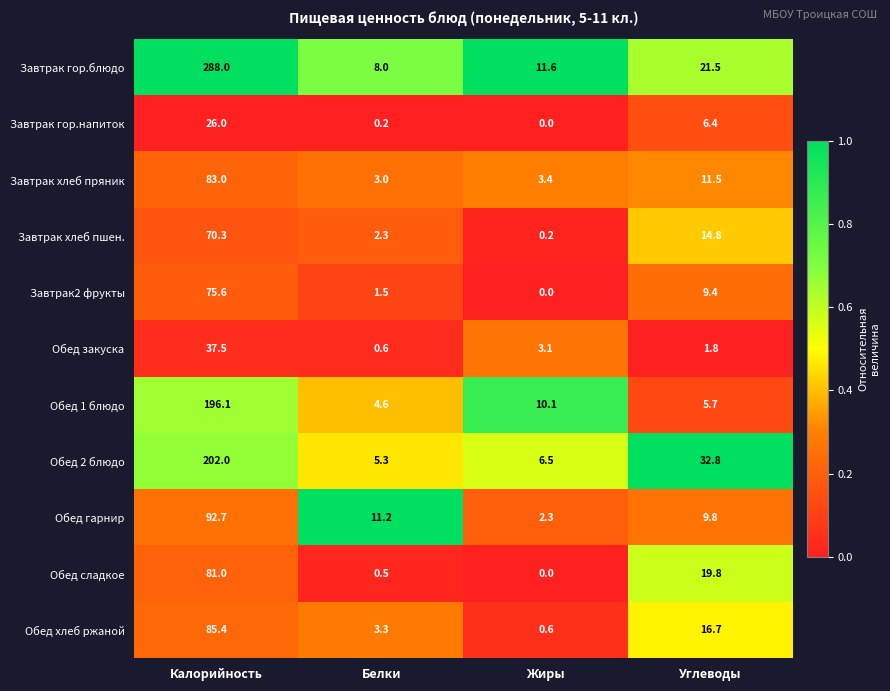

The value of Обед закуска at Углеводы is 2.6. True or false?

False